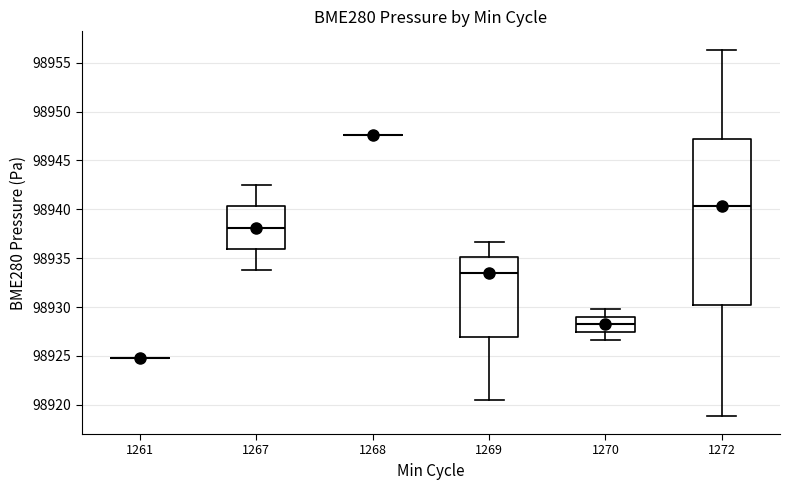

Where does the lower whisker of the box at x = 1267 end on the y-axis? The values are not printed on the chart, so give them approximately, as read against the axis.

98934.0